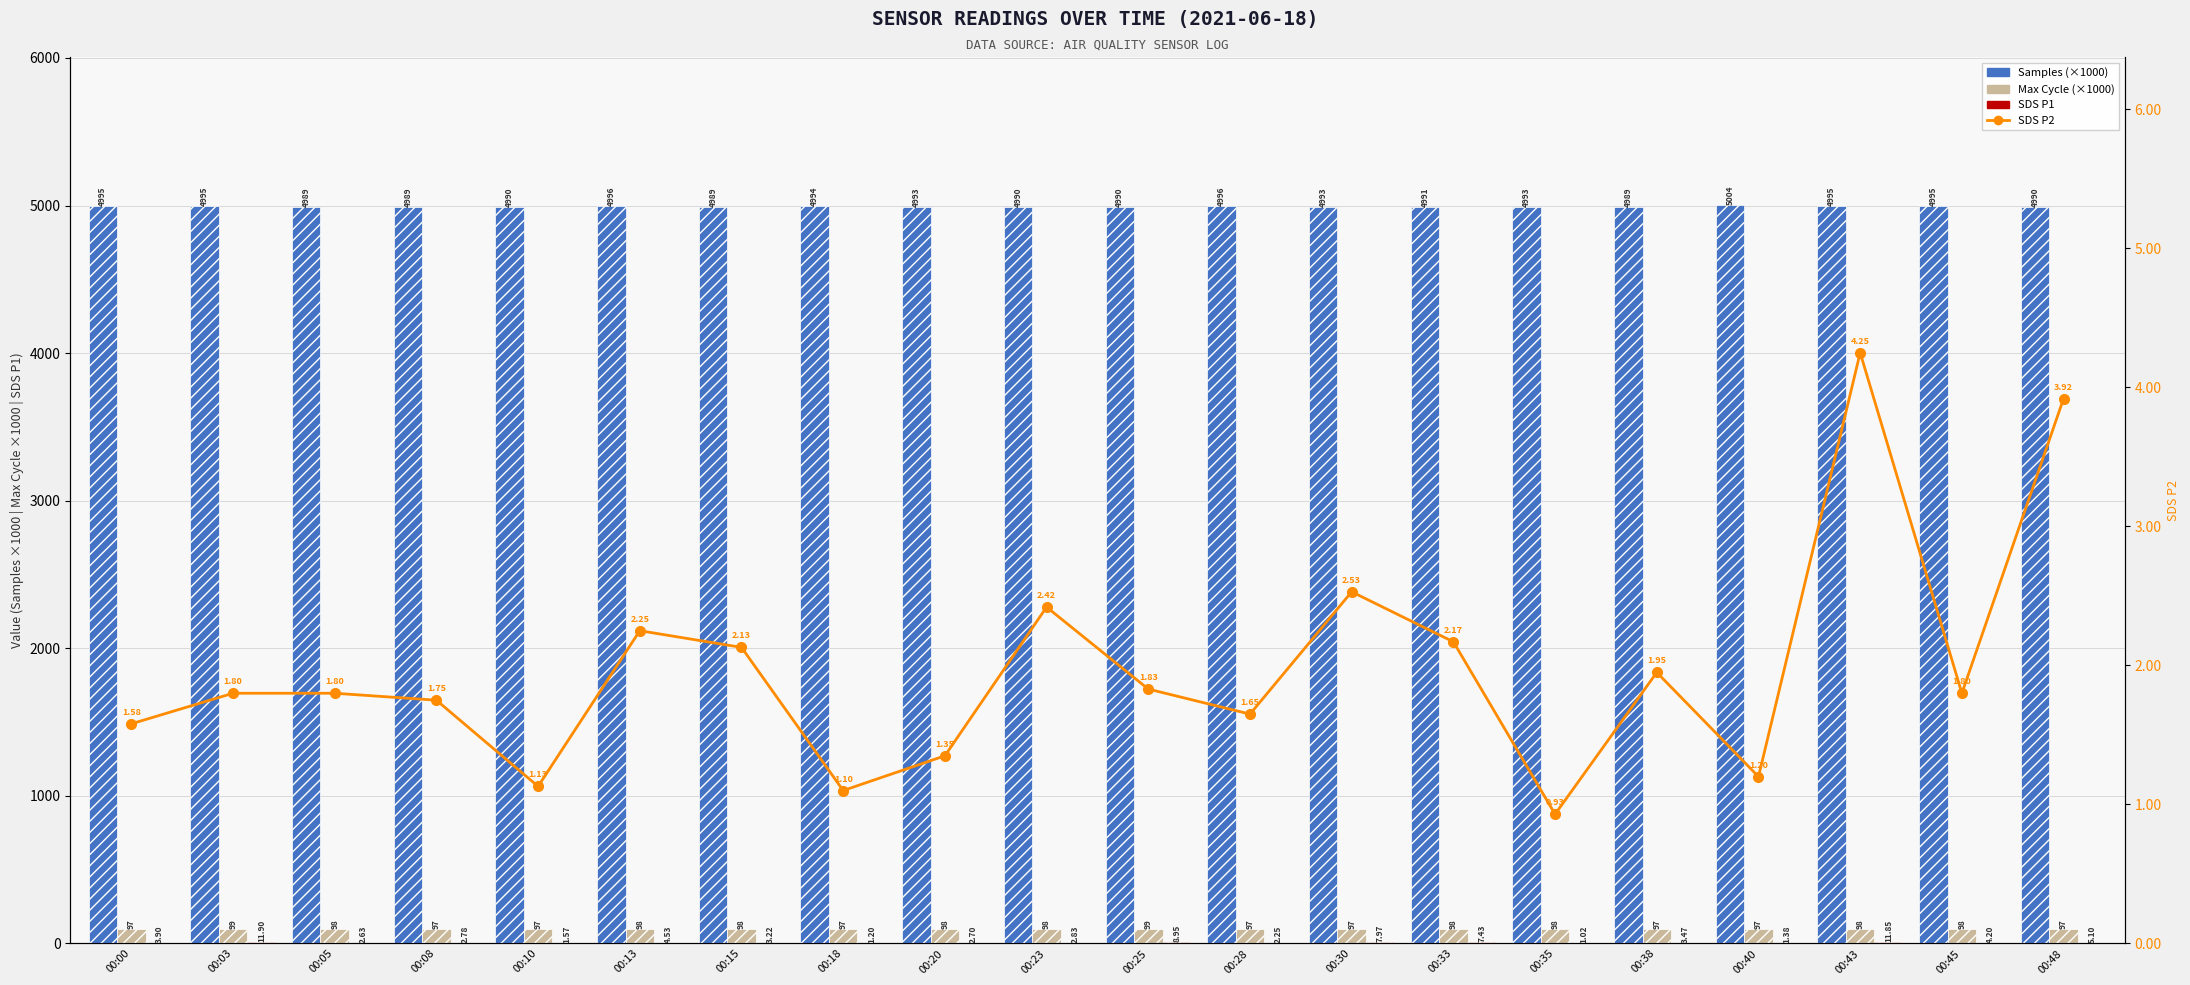

At which category is the sum across all series the highest?

00:43